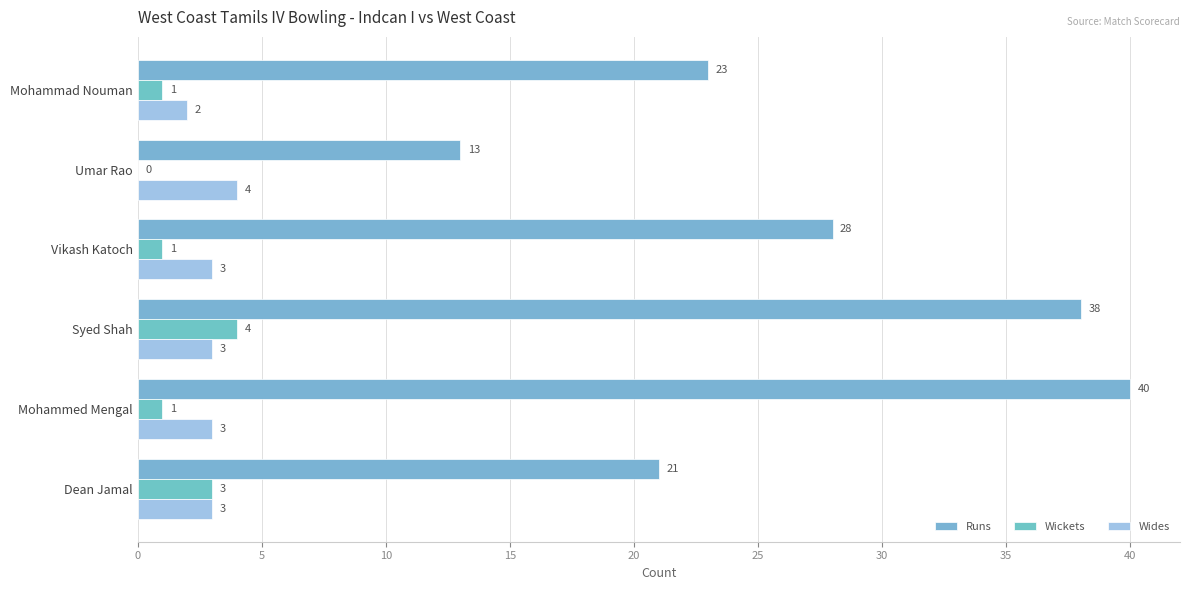

Which series has the largest total across all categories?

Runs